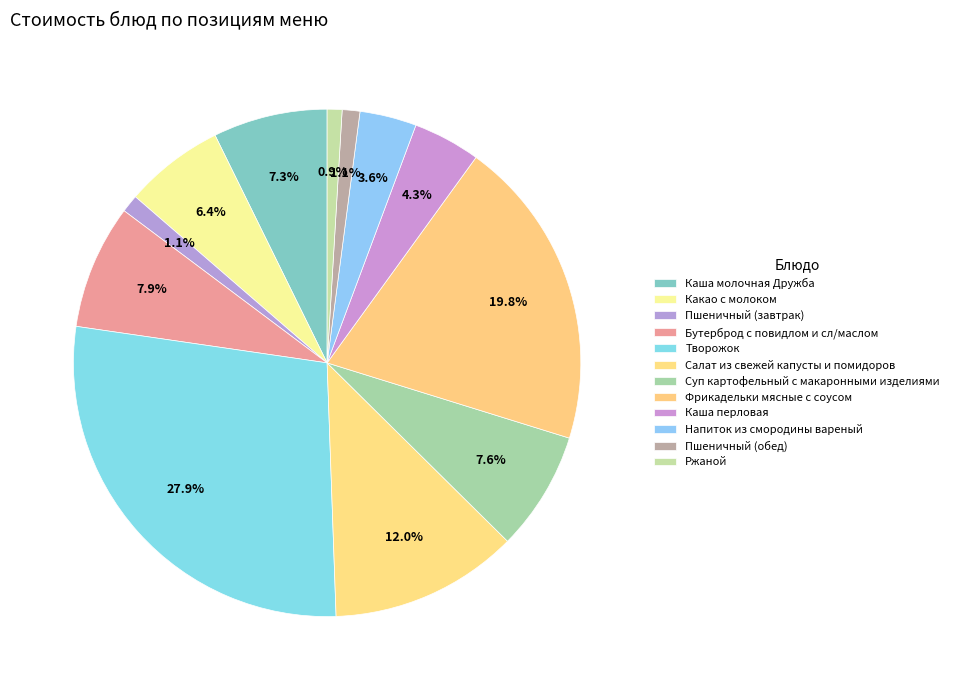

How many segments does this pie chart have?

12